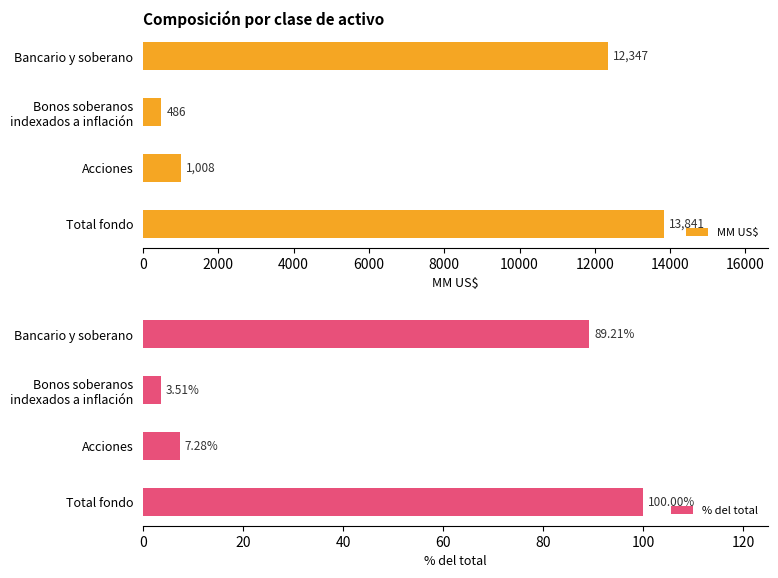

The value of % del total at Total fondo is 100.0. True or false?

True